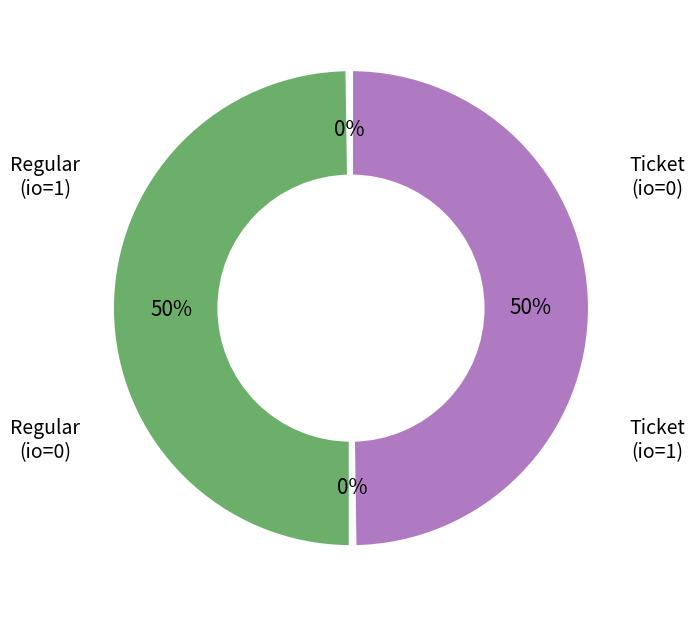

Is there any slice that represents more than half of the pie?

No